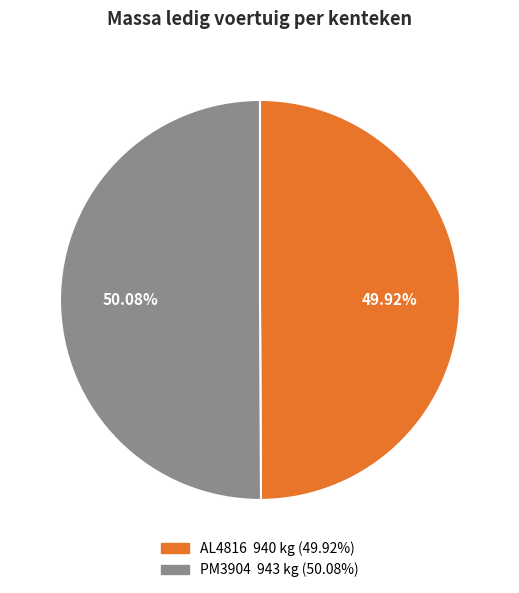

Does any single category account for the majority?

Yes